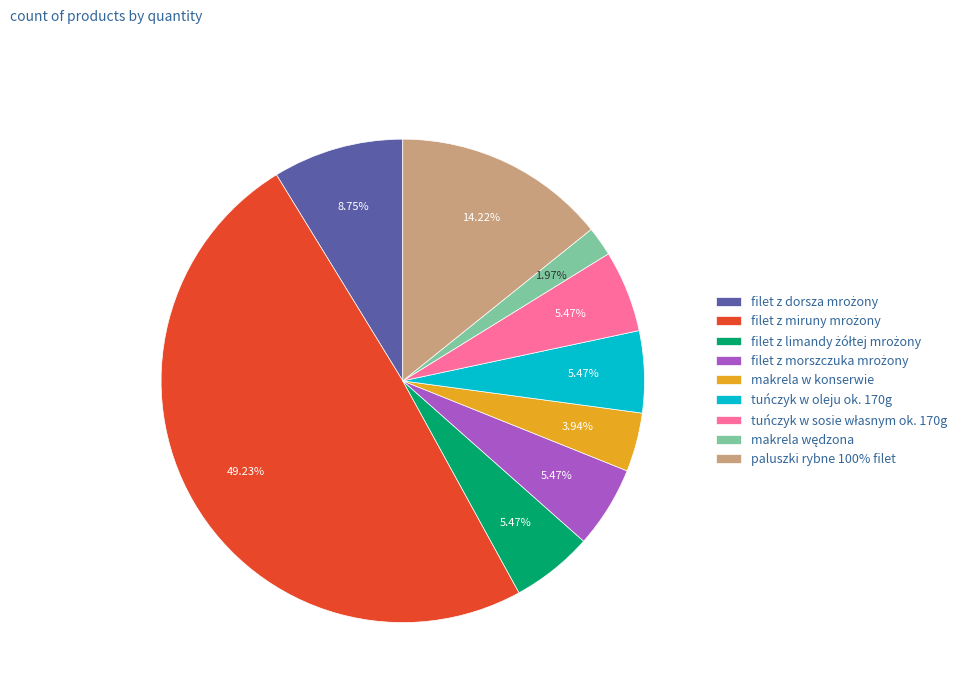

Count the number of slices in the pie.

9